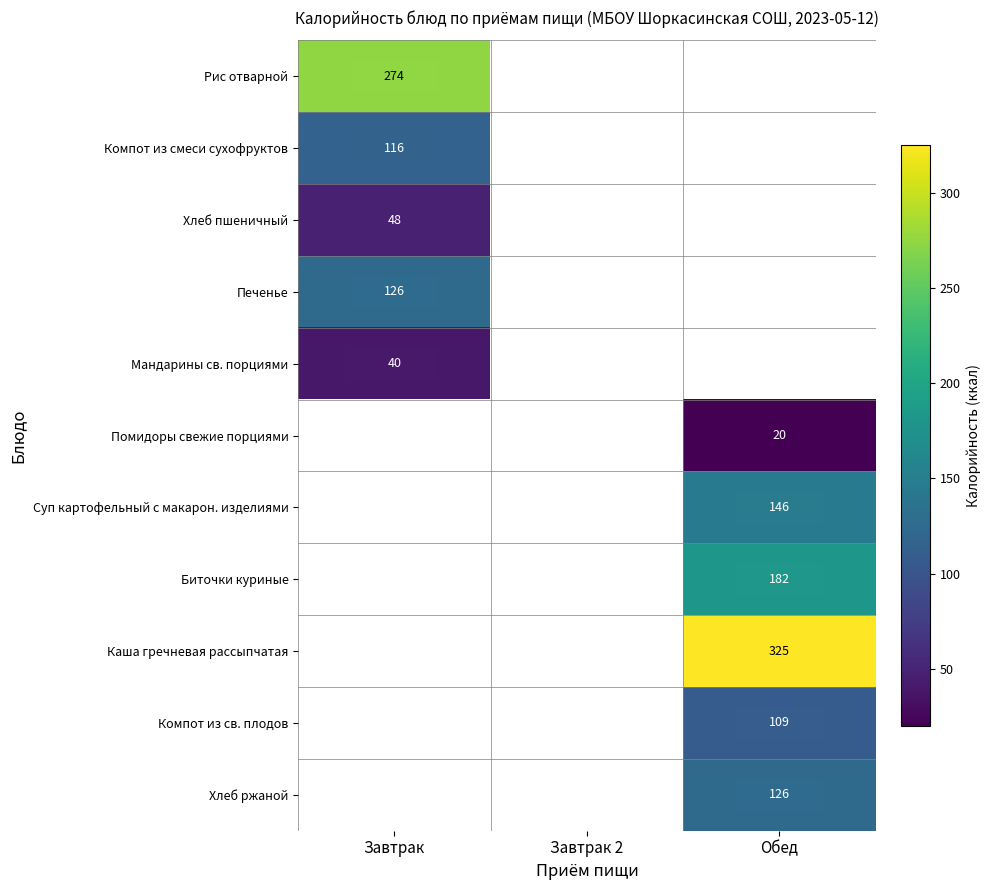

The Биточки куриные series shows 182 at Обед. True or false?

True